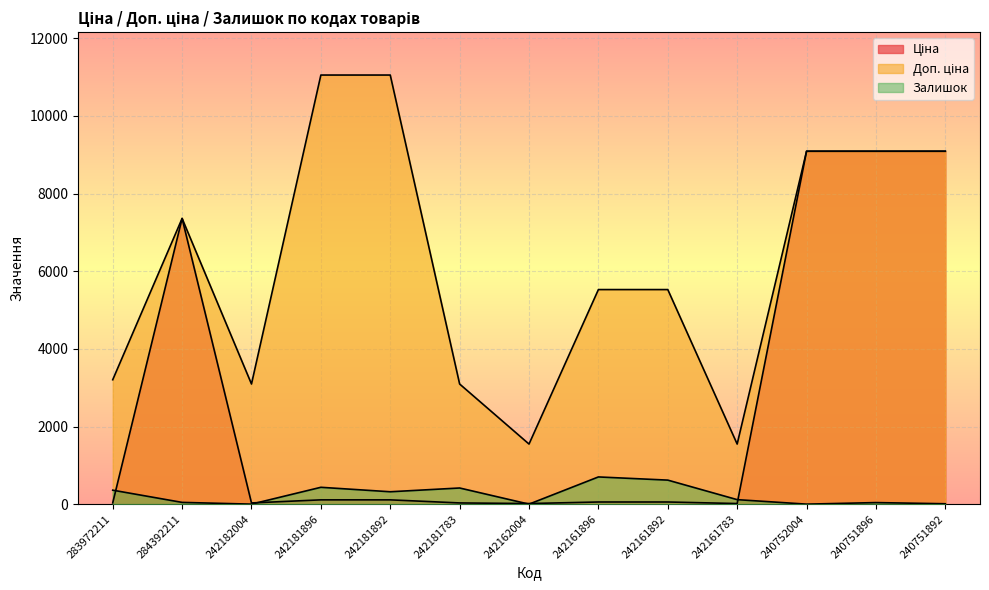

Where is the first local minimum for Залишок?

242182004